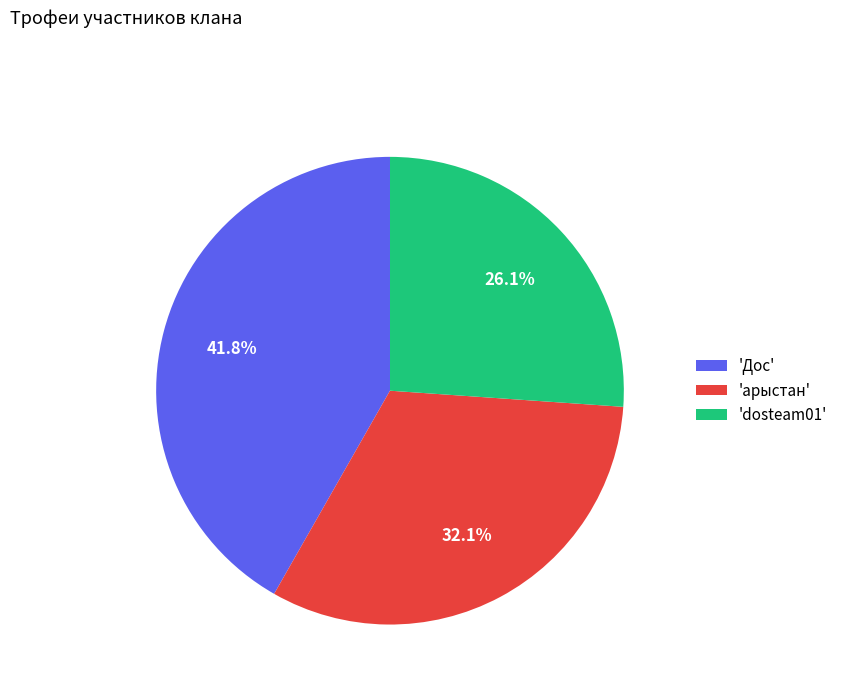

Count the number of slices in the pie.

3